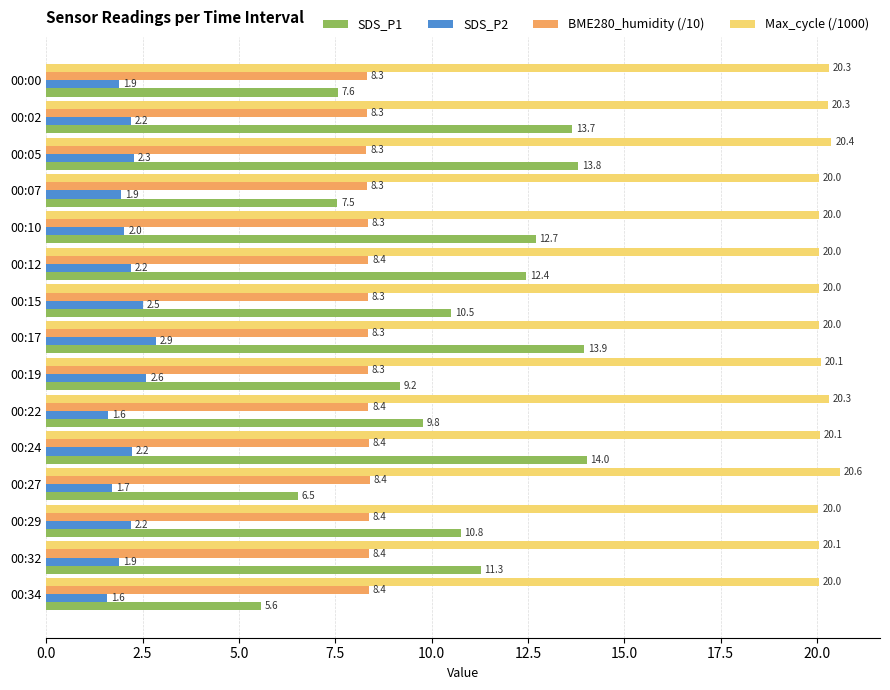

What value does the Max_cycle (/1000) series have at 00:27?

20.6